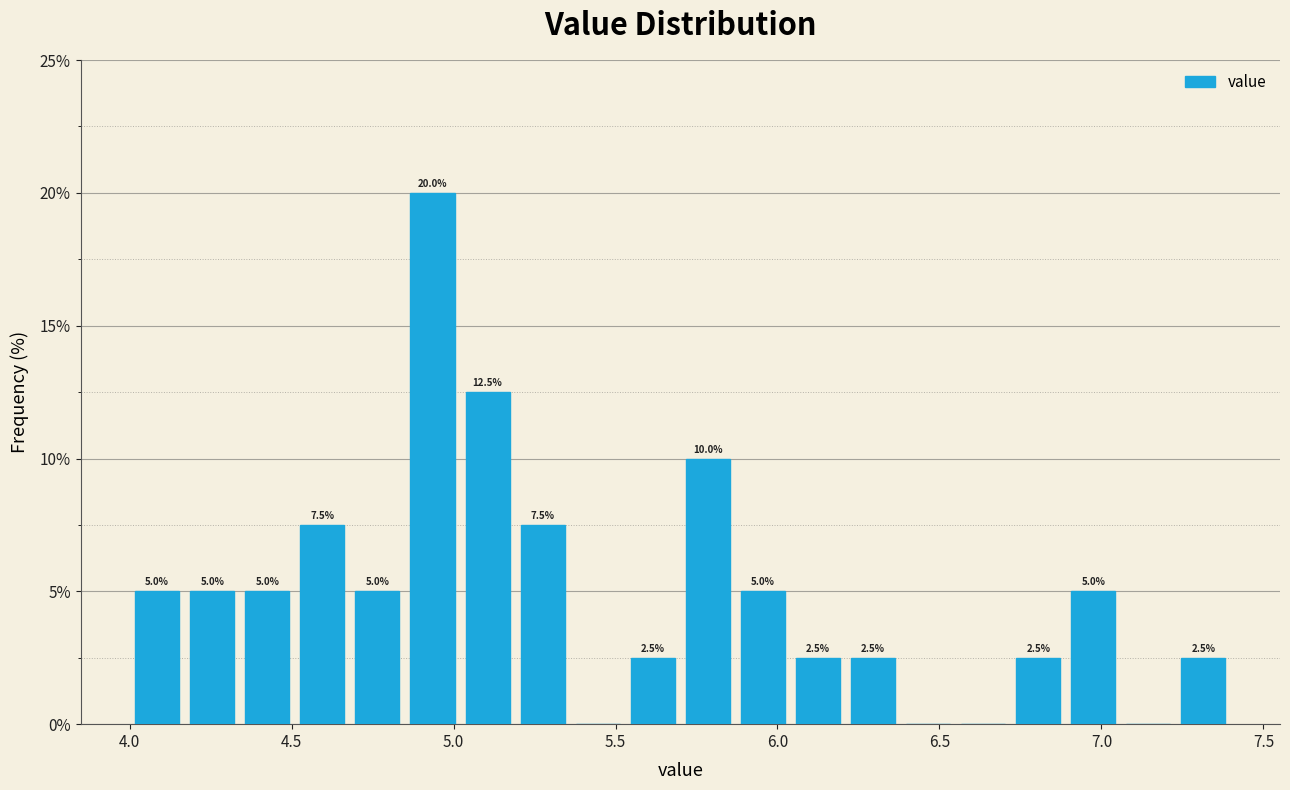

Read against the x-axis, roughly where is the centre of the tallest bar?

4.95